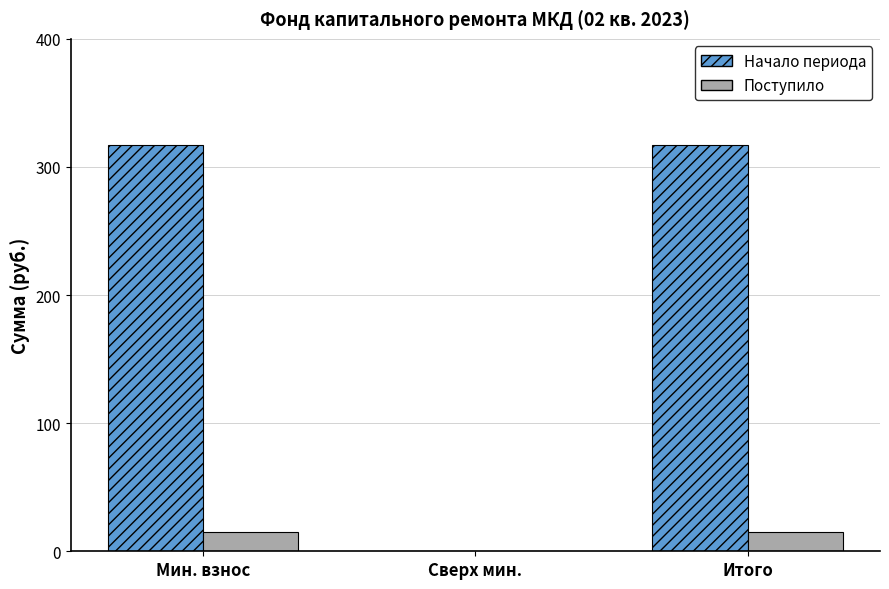

Which series has the widest spread of values?

Начало периода